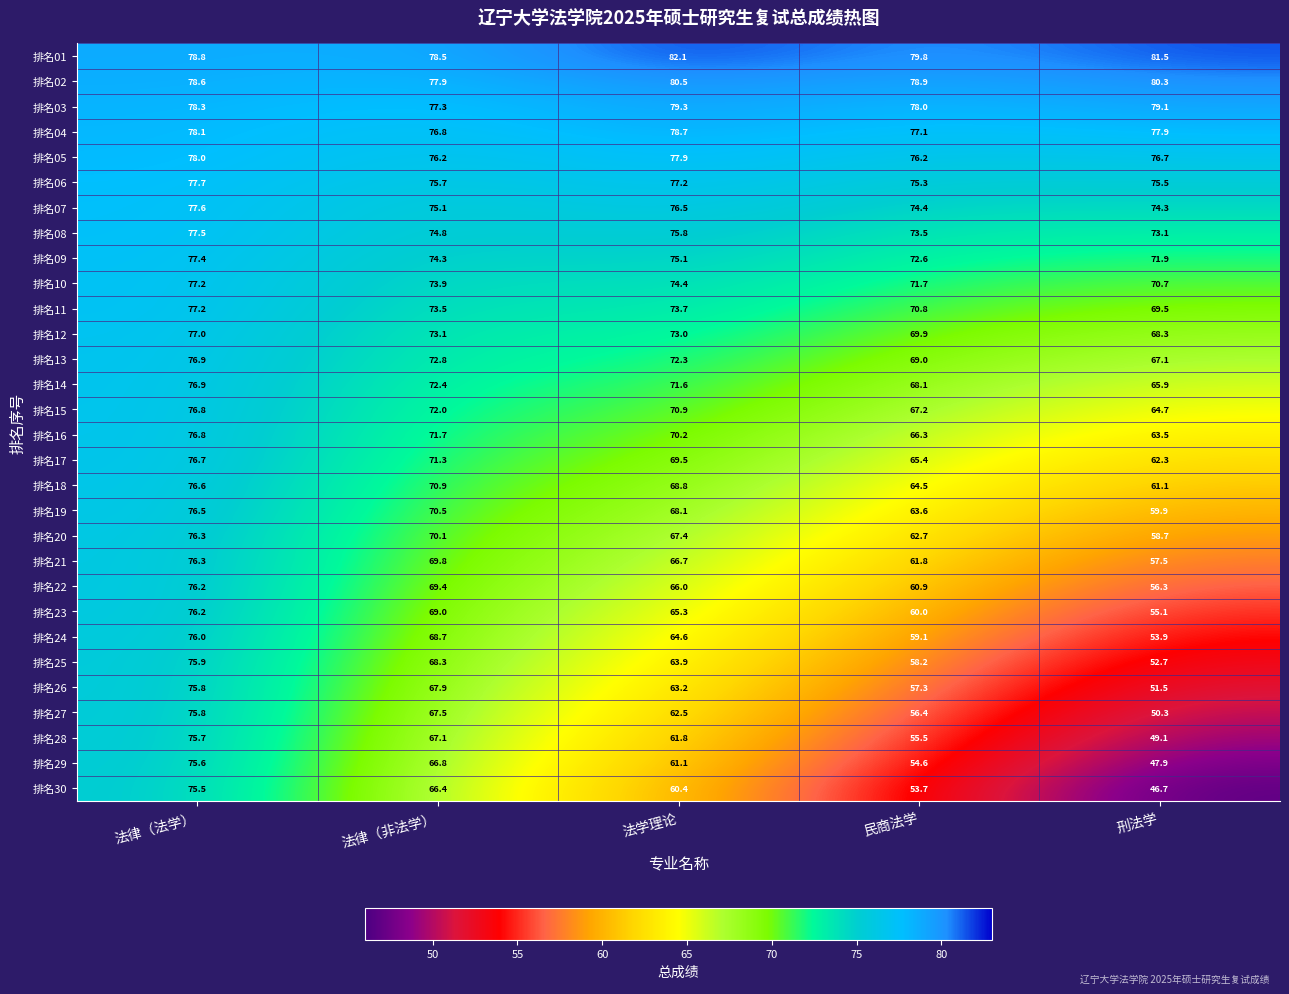

How many data points does each series have?

5